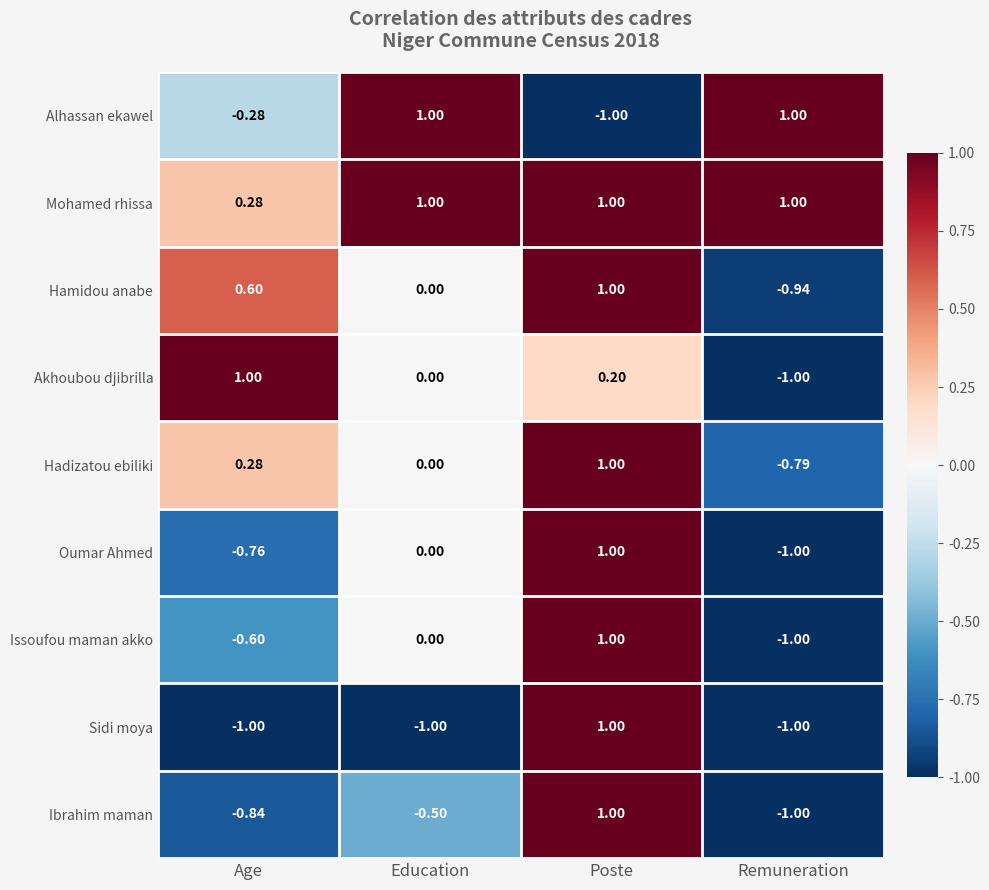

Between Age and Education, which series saw the biggest shift?

Alhassan ekawel